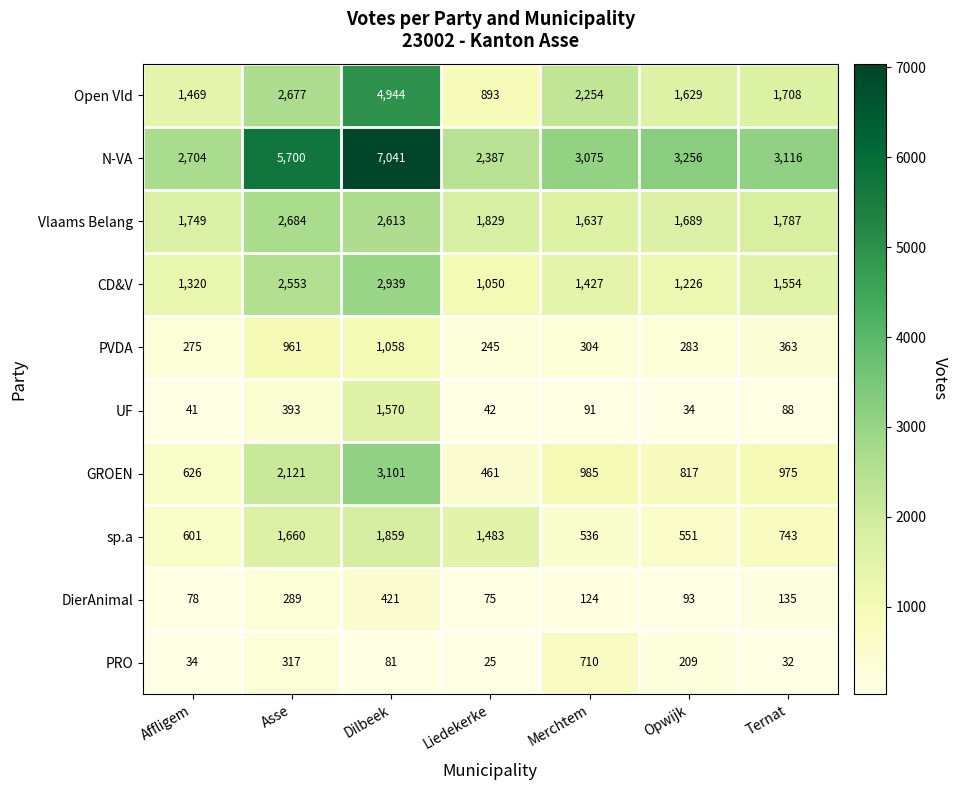

At Dilbeek, list the series in order from smallest to largest.

PRO, DierAnimal, PVDA, UF, sp.a, Vlaams Belang, CD&V, GROEN, Open Vld, N-VA